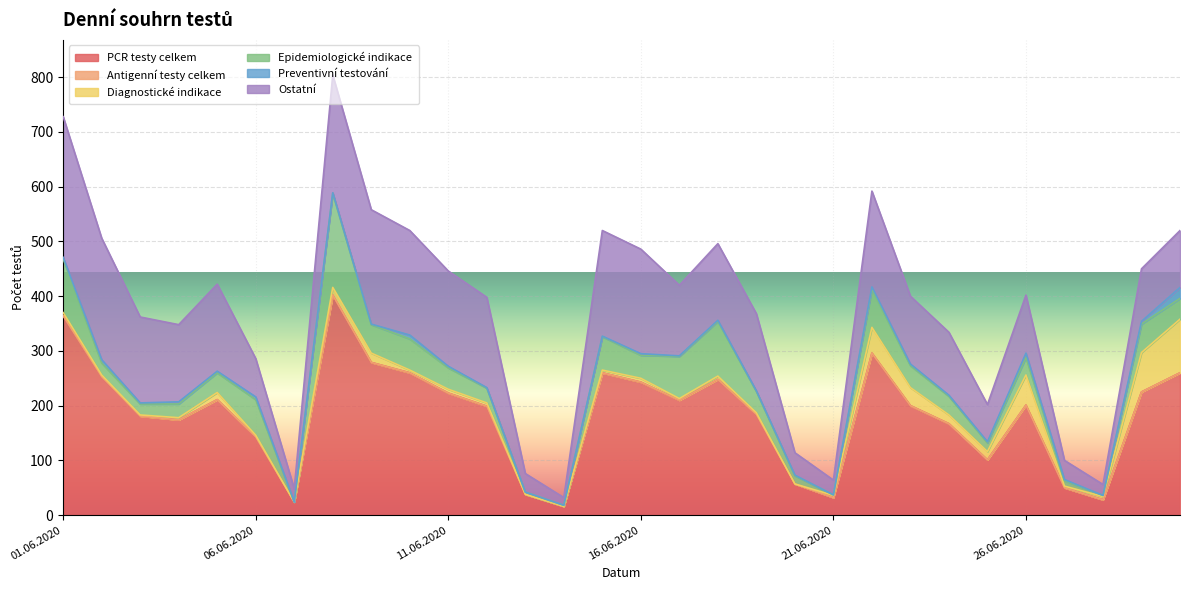

At which category does the chart reach its peak across all series?

08.06.2020